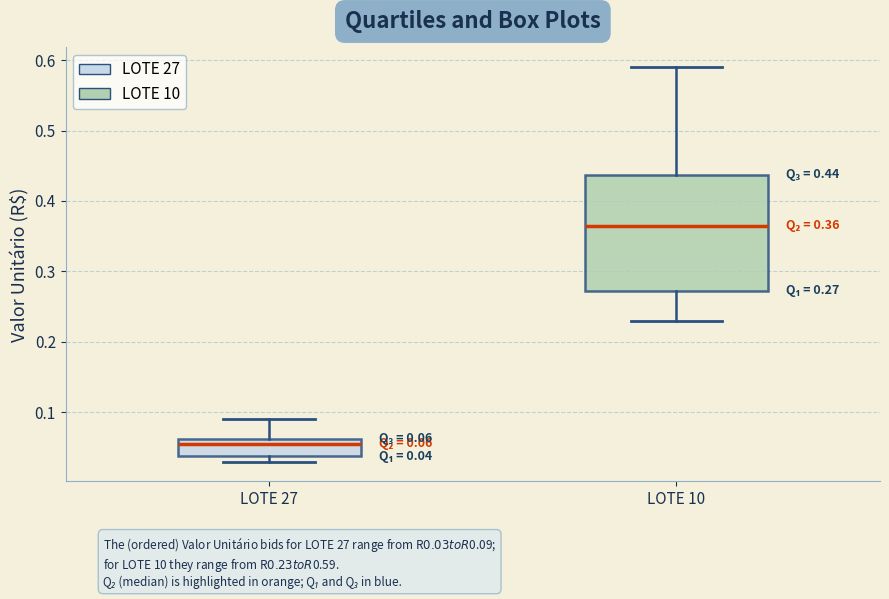

Comparing the boxes themselves (not the whiskers), which one is the tallest?

LOTE 10